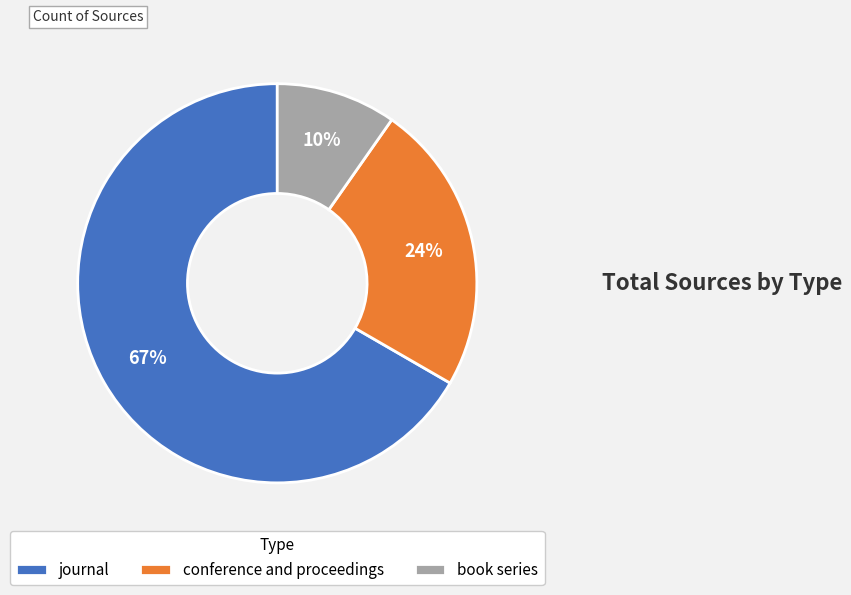

Is it true that conference and proceedings is 24% of the pie?

True